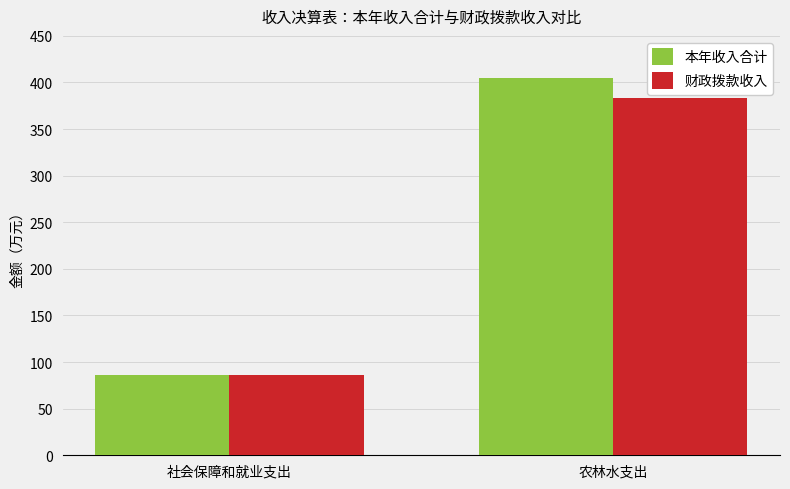

Which series has the widest spread of values?

本年收入合计